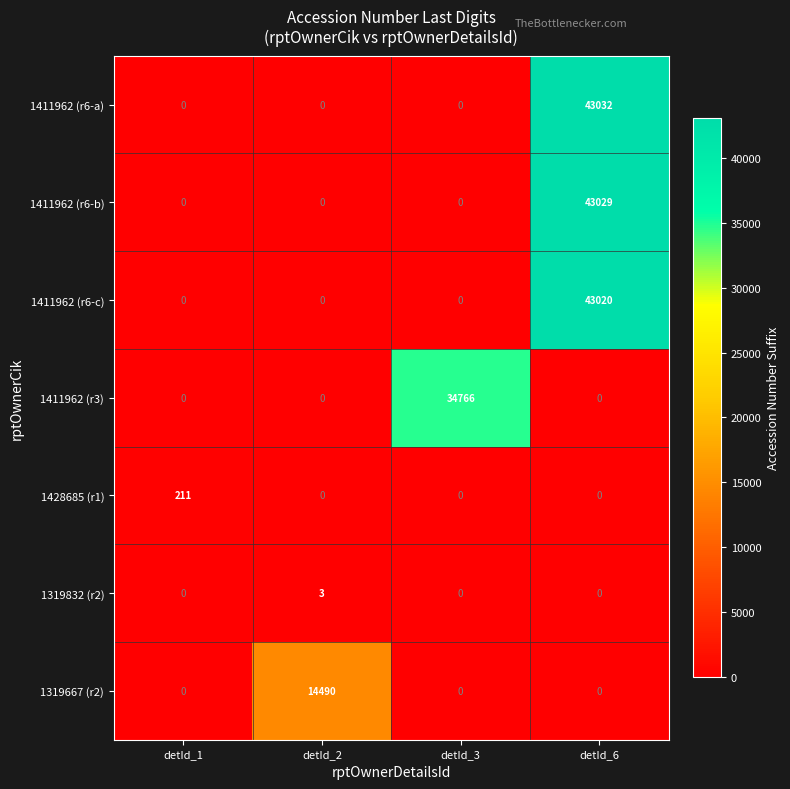

Is it true that 1319667 (r2) equals 6571 at detId_2?

False